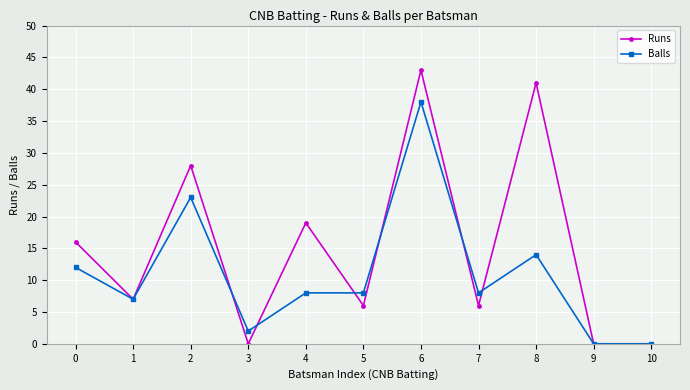

Reading left to right, transcribe all the data shown in this chart.

Runs: 0=16	1=7	2=28	3=0	4=19	5=6	6=43	7=6	8=41	9=0	10=0
Balls: 0=12	1=7	2=23	3=2	4=8	5=8	6=38	7=8	8=14	9=0	10=0